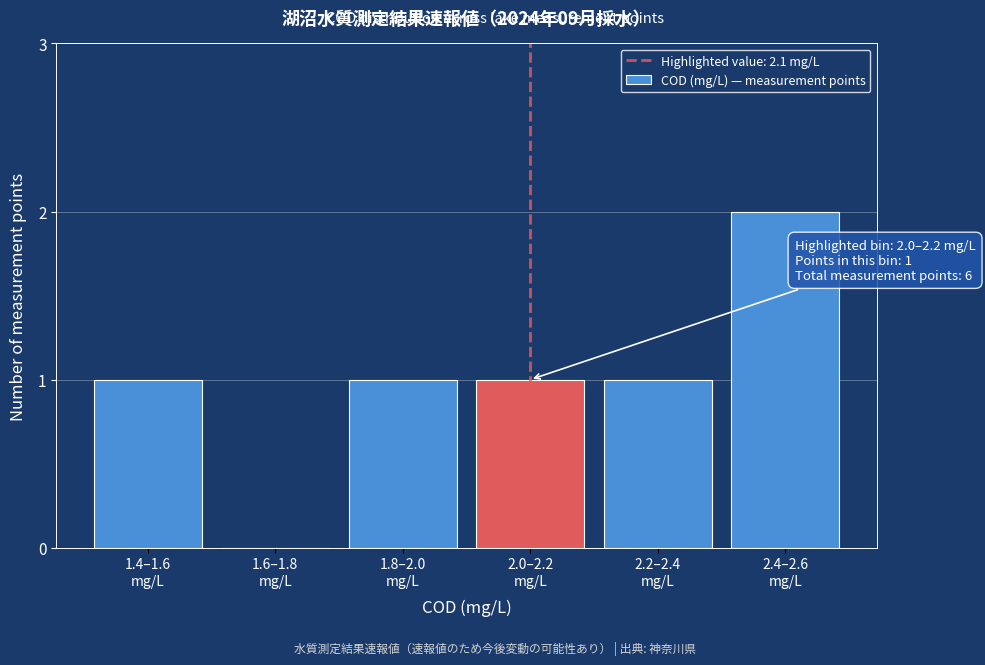

What is the sum of all values?

6